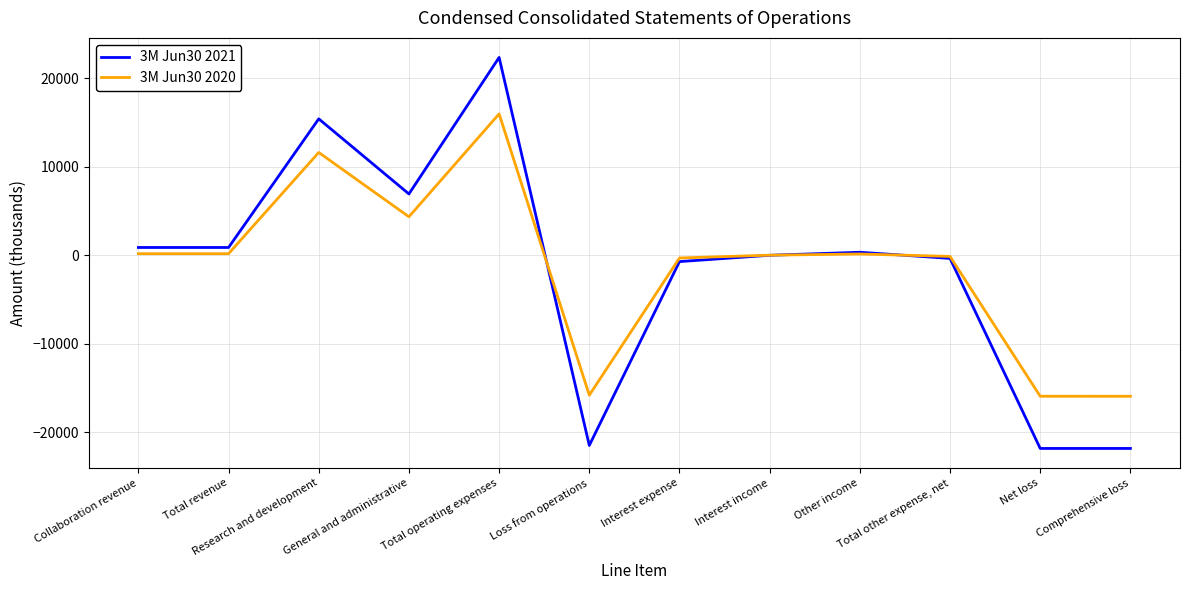

List the series in order of their peak value, lowest first.

3M Jun30 2020, 3M Jun30 2021